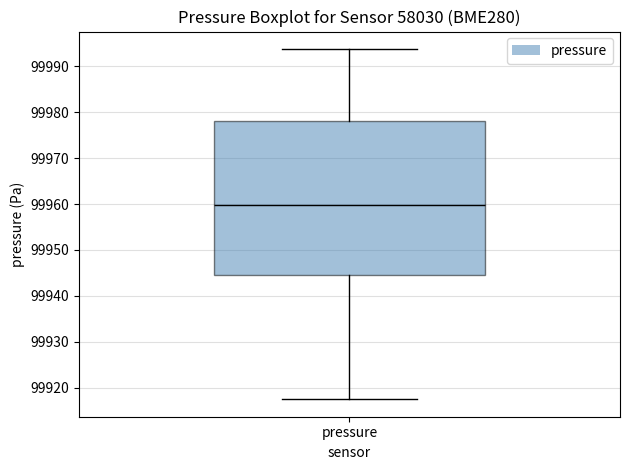

Where is the lower edge of the box for pressure on the y-axis? The values are not printed on the chart, so give them approximately, as read against the axis.

99944